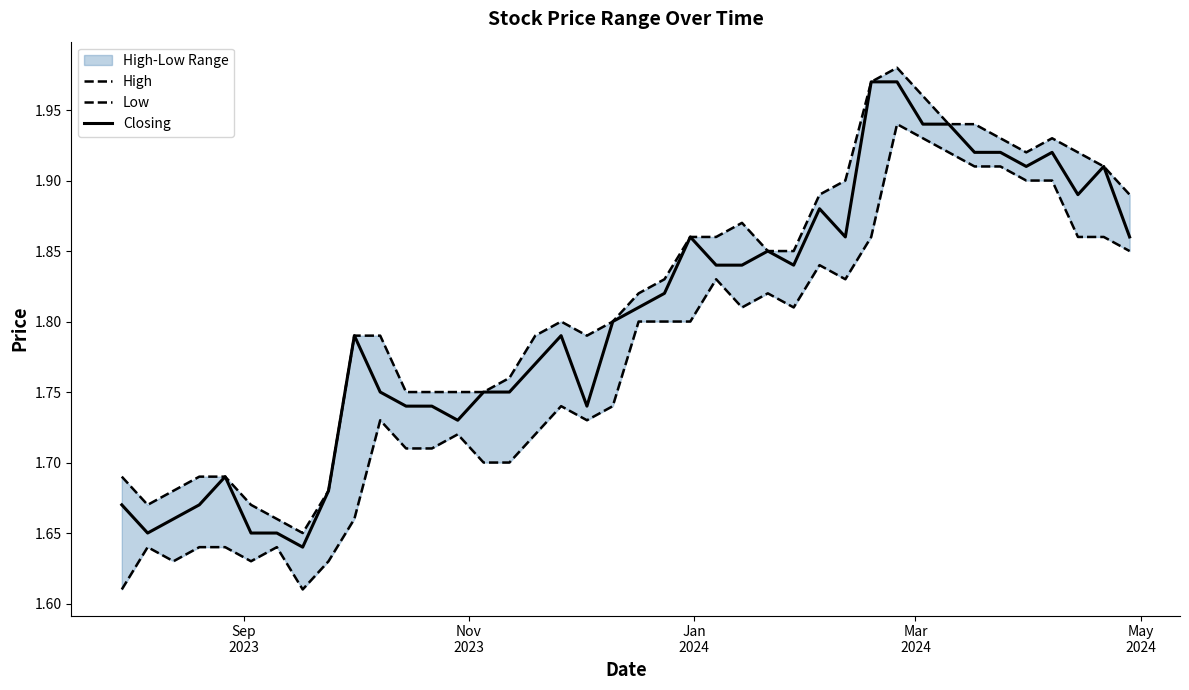

Which label corresponds to the smallest value in the chart?

Sep
2023